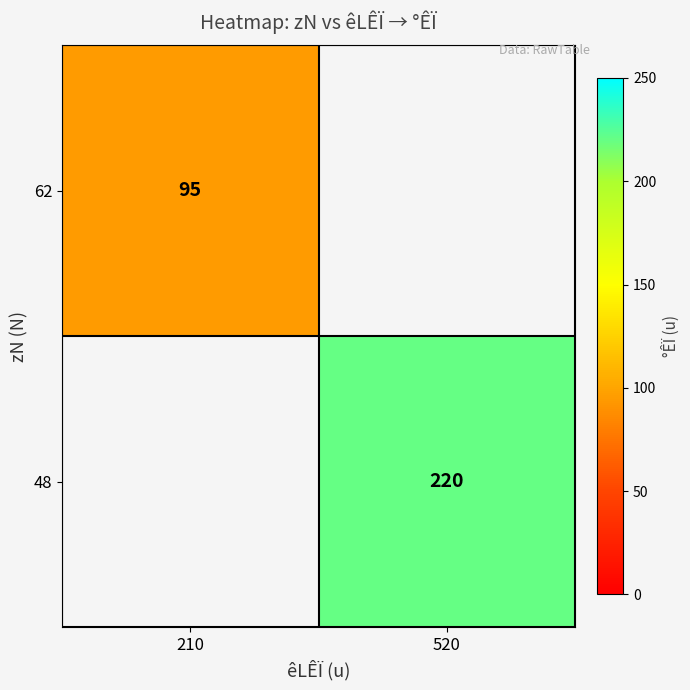

True or false: 62 has a value of 136 at 210.

False